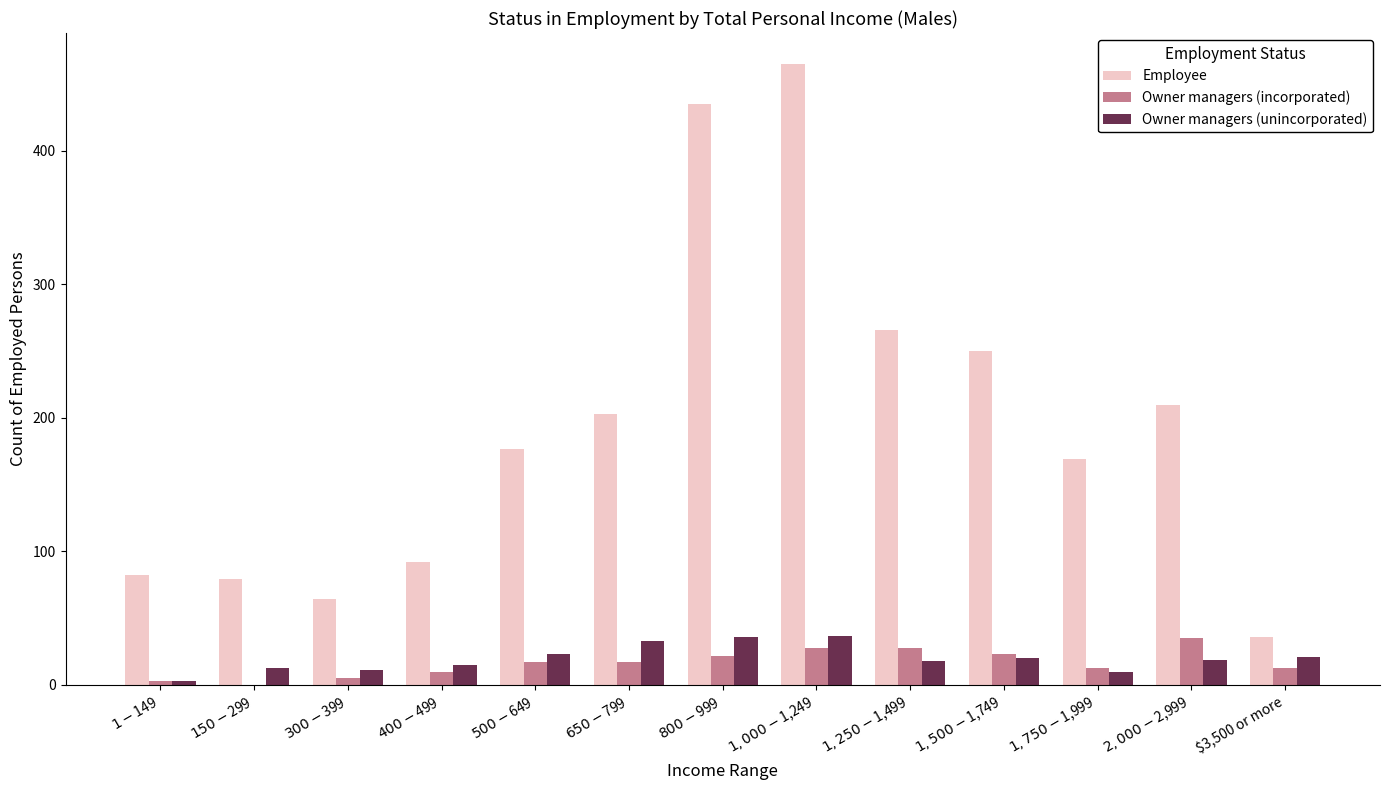

How many categories are shown in the chart?

13